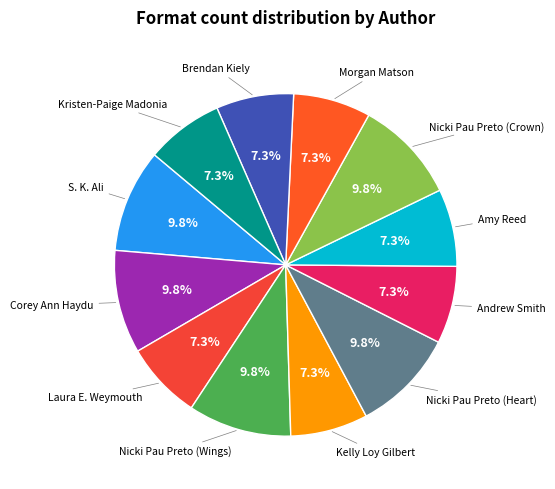

Count the number of slices in the pie.

12